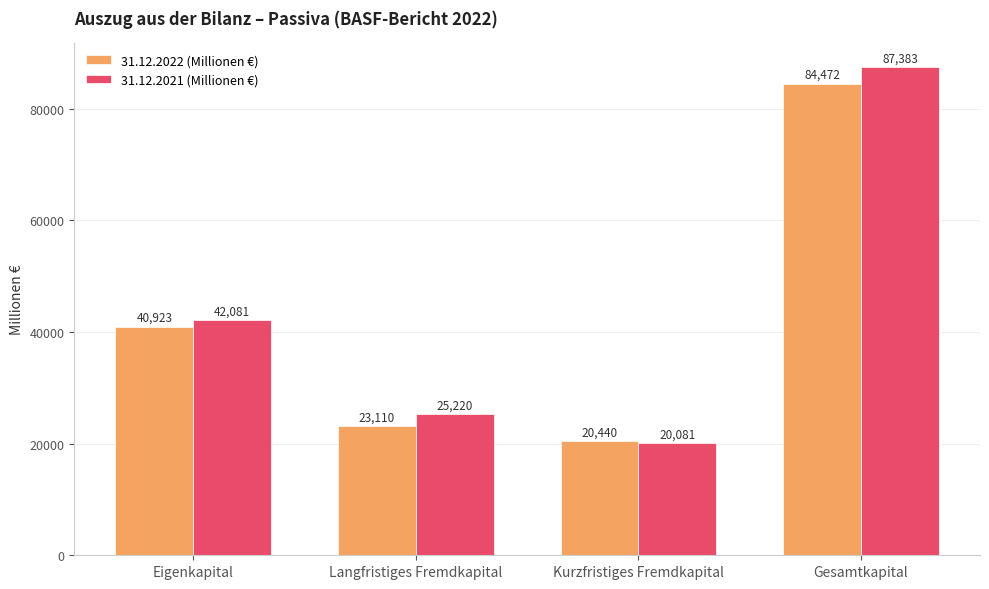

What position from the left is Gesamtkapital?

4